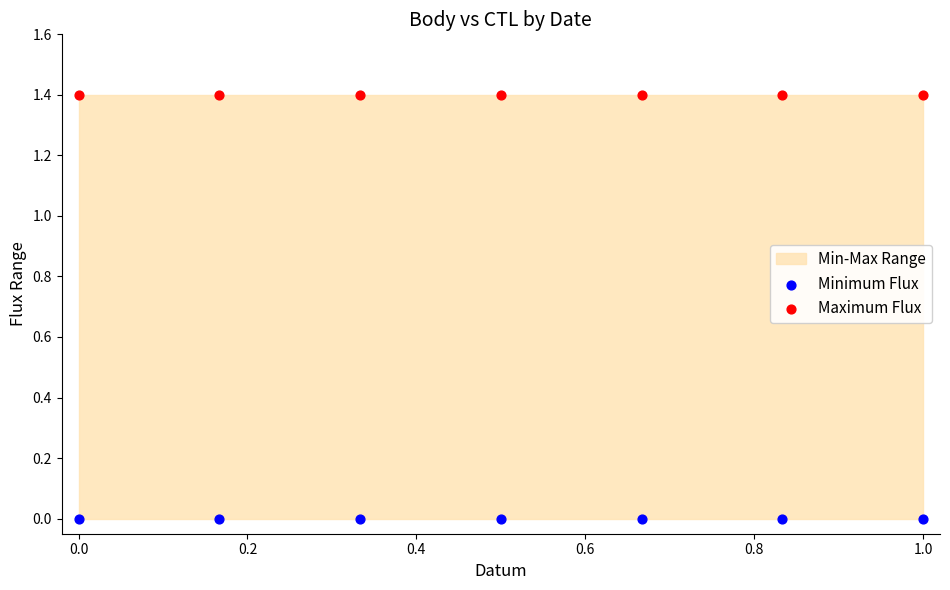

Which series reaches the maximum Y coordinate?

Maximum Flux